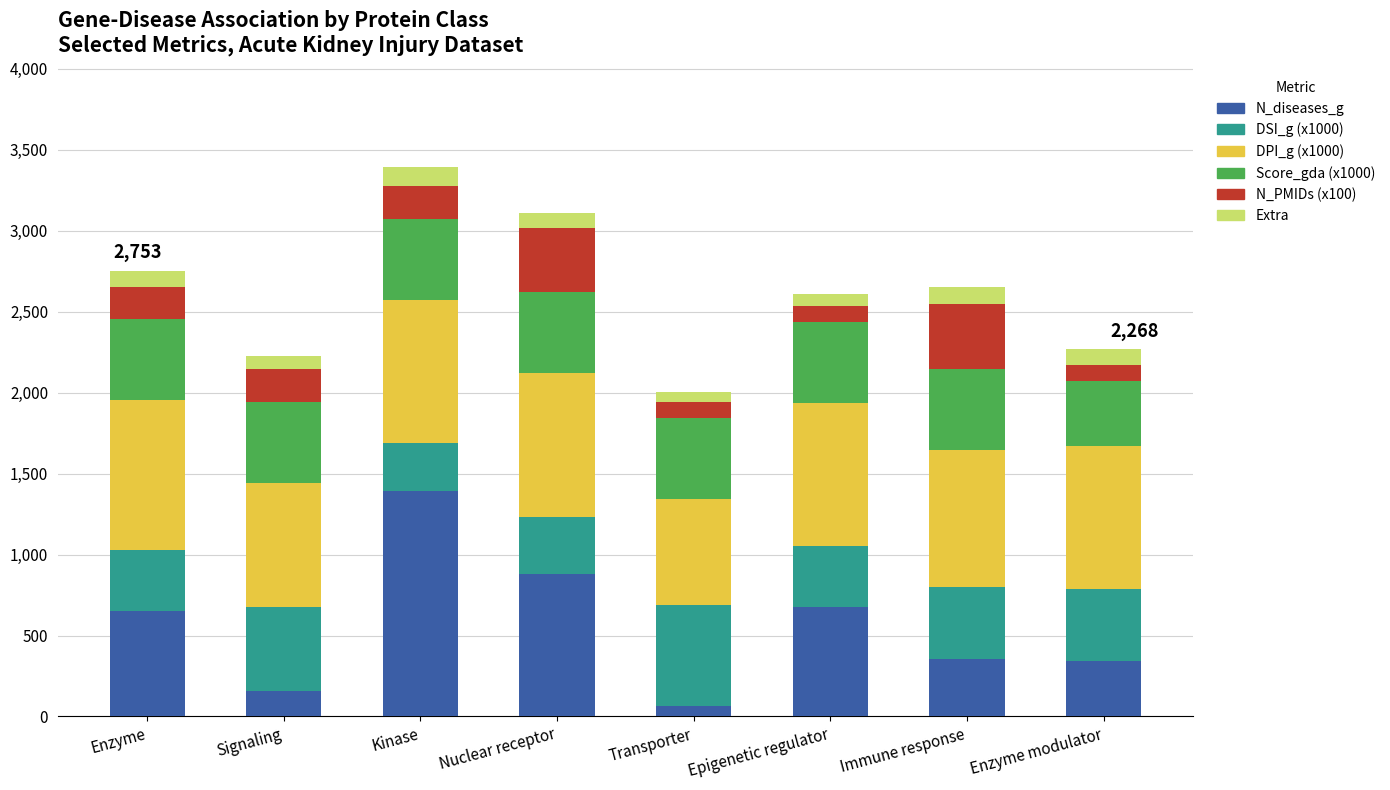

What is the total value across all series at Kinase?

3394